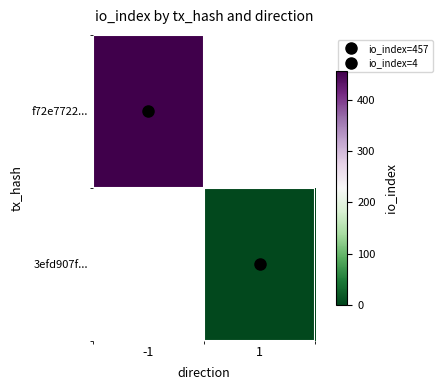

At how many categories does at least one series exceed 115?

1